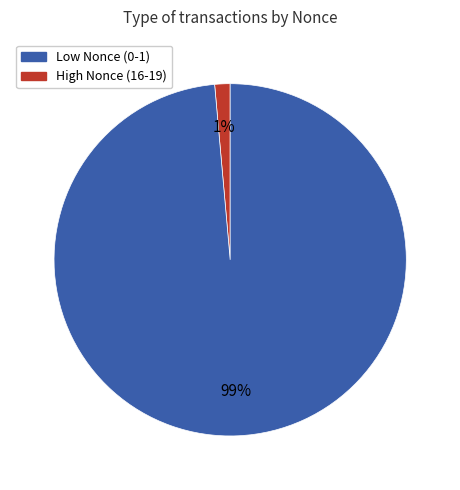

To the nearest percent, what is the average slice percentage?

50%